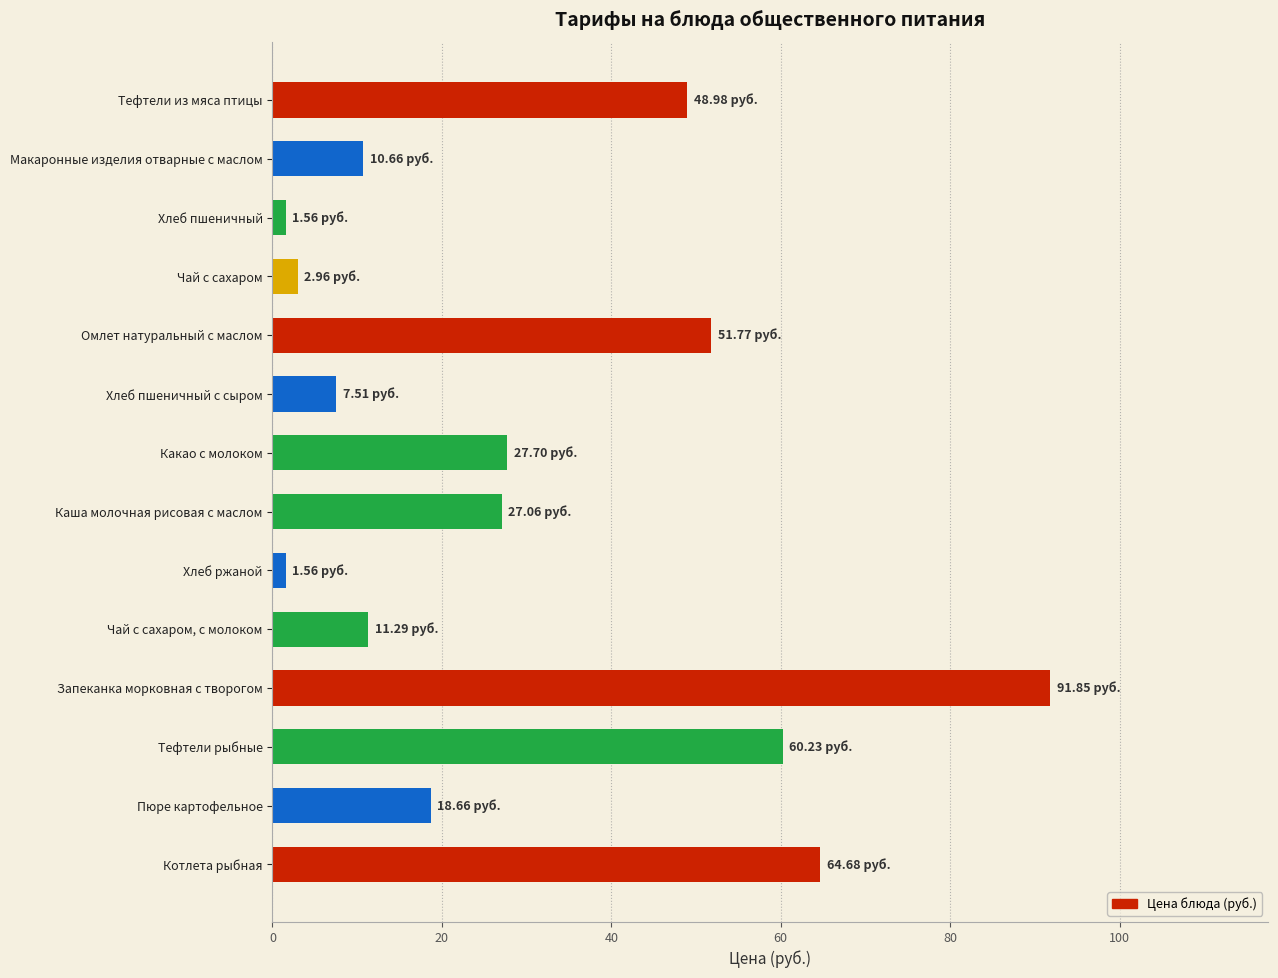

What is the difference between the second highest and second lowest values?

63.1